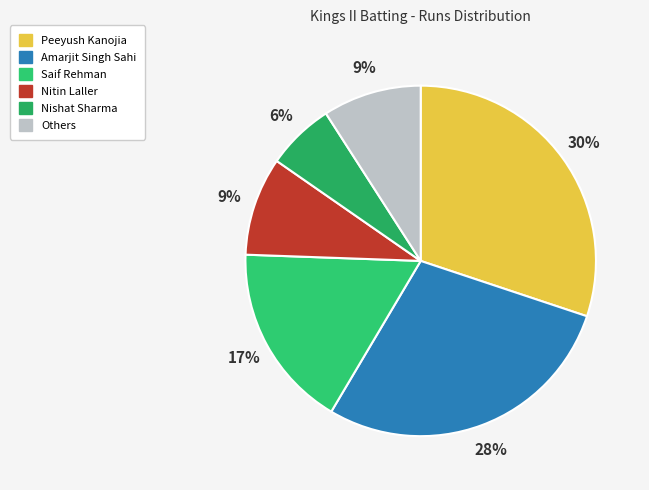

How many segments does this pie chart have?

6